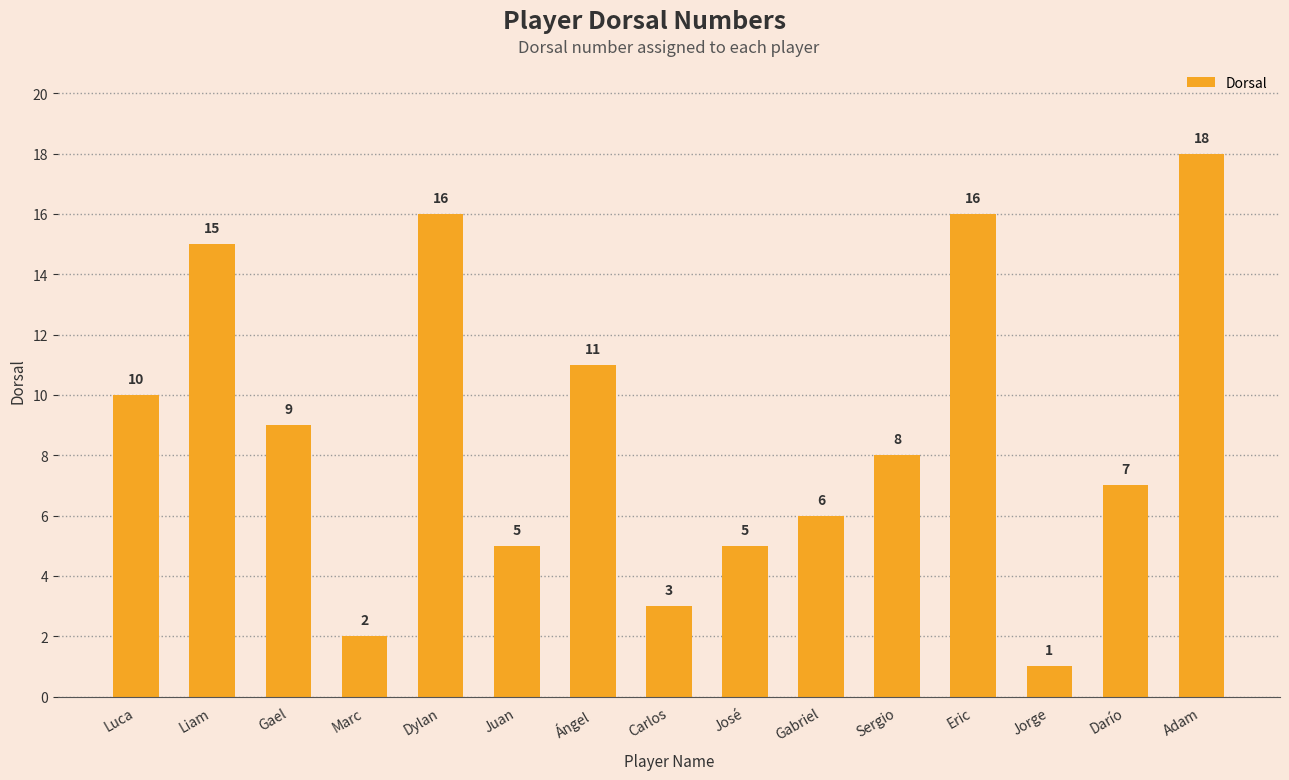

What is the label of the 3rd bar from the left?

Gael